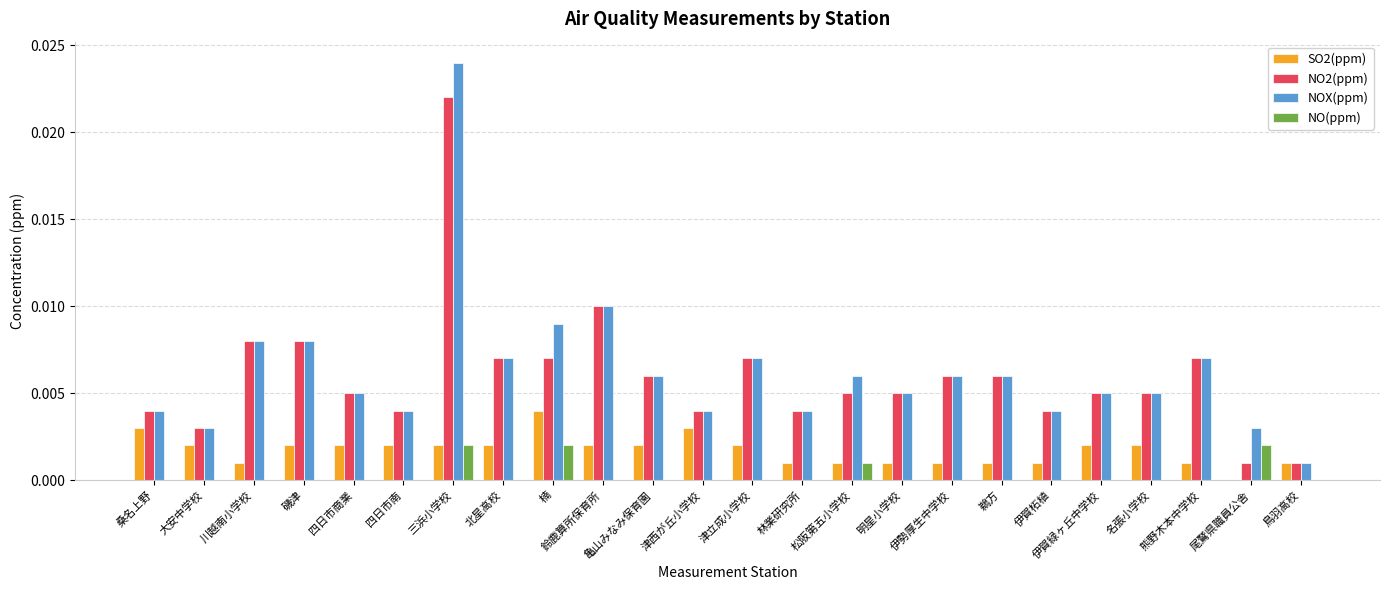

At which category is the sum across all series the highest?

三浜小学校